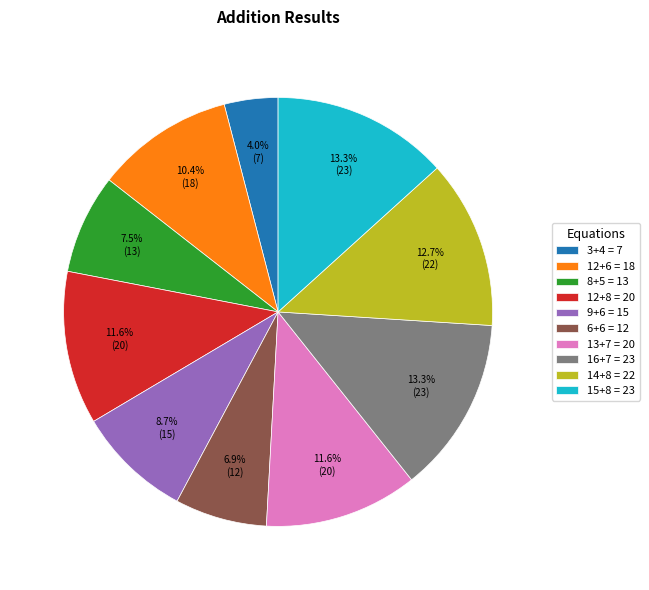

Count the number of slices in the pie.

10